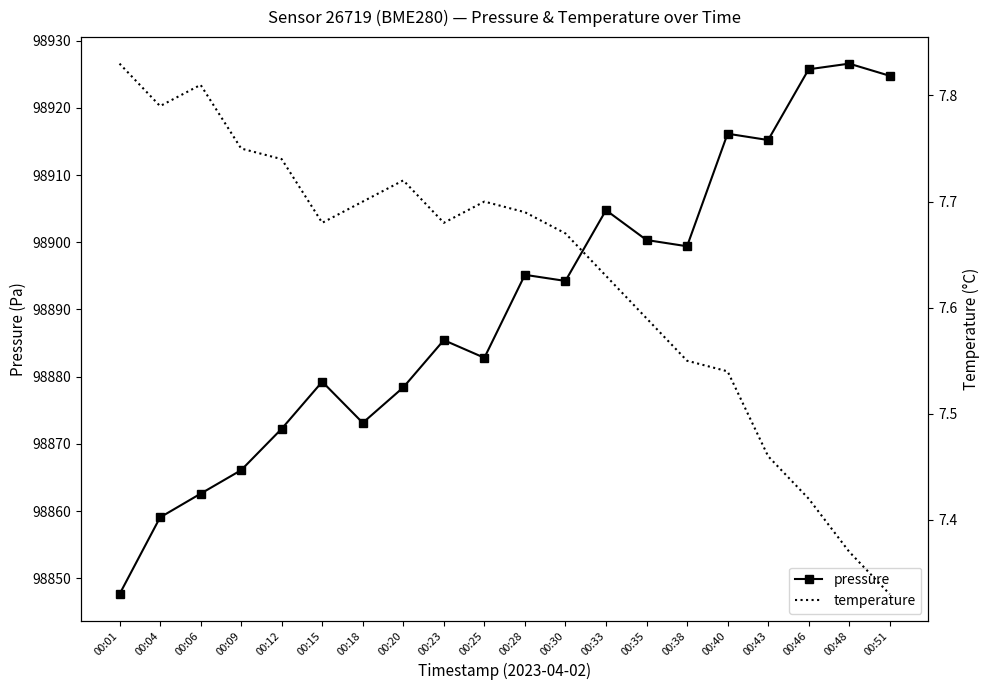

What are all the series names shown in the legend?

pressure, temperature